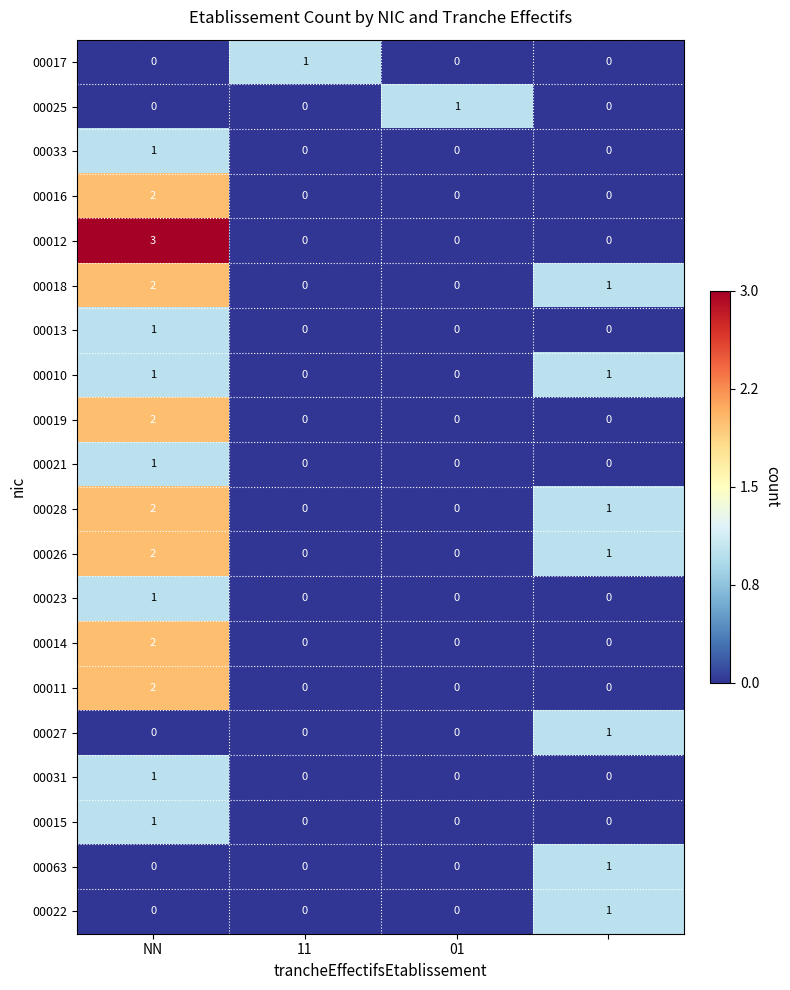

Count the 00014 values in the range 0 to 2.

4